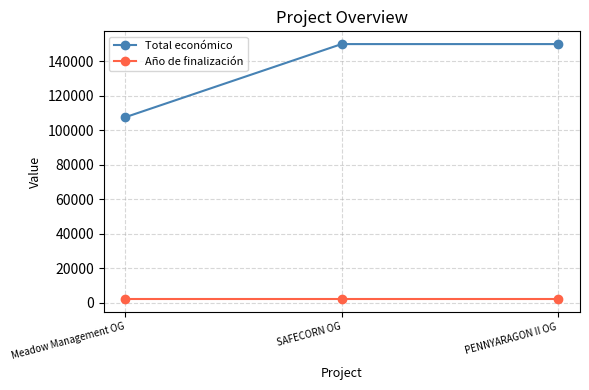

Is the value of Año de finalización at SAFECORN OG greater than the value of Total económico at SAFECORN OG?

No